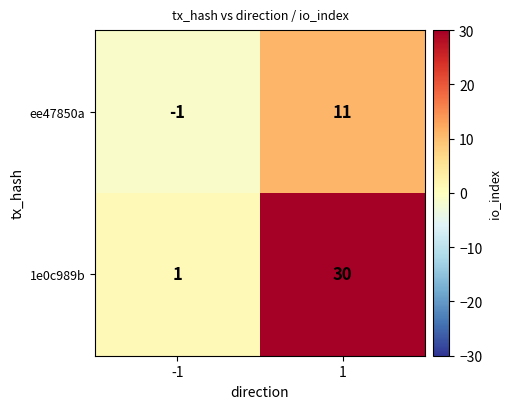

List the series in order of their peak value, highest first.

1e0c989b, ee47850a